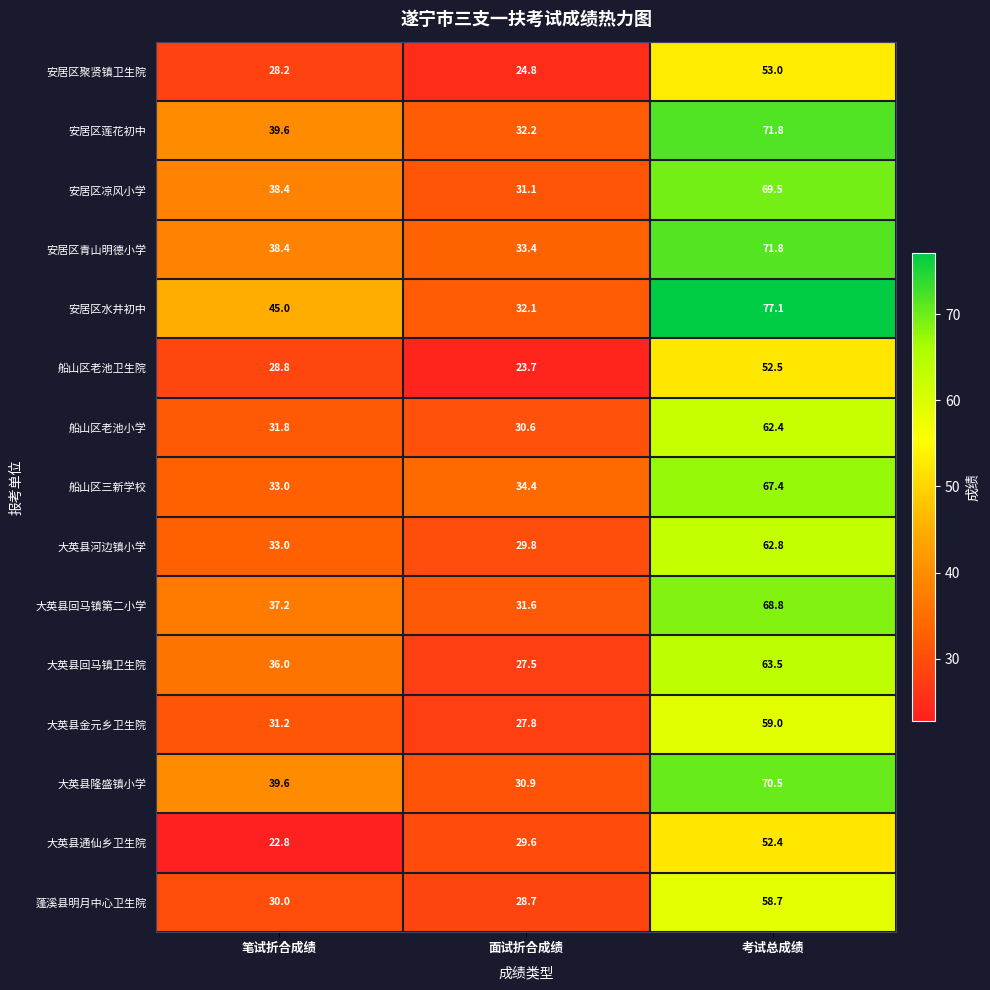

Where does the 安居区莲花初中 series first go above 39?

笔试折合成绩